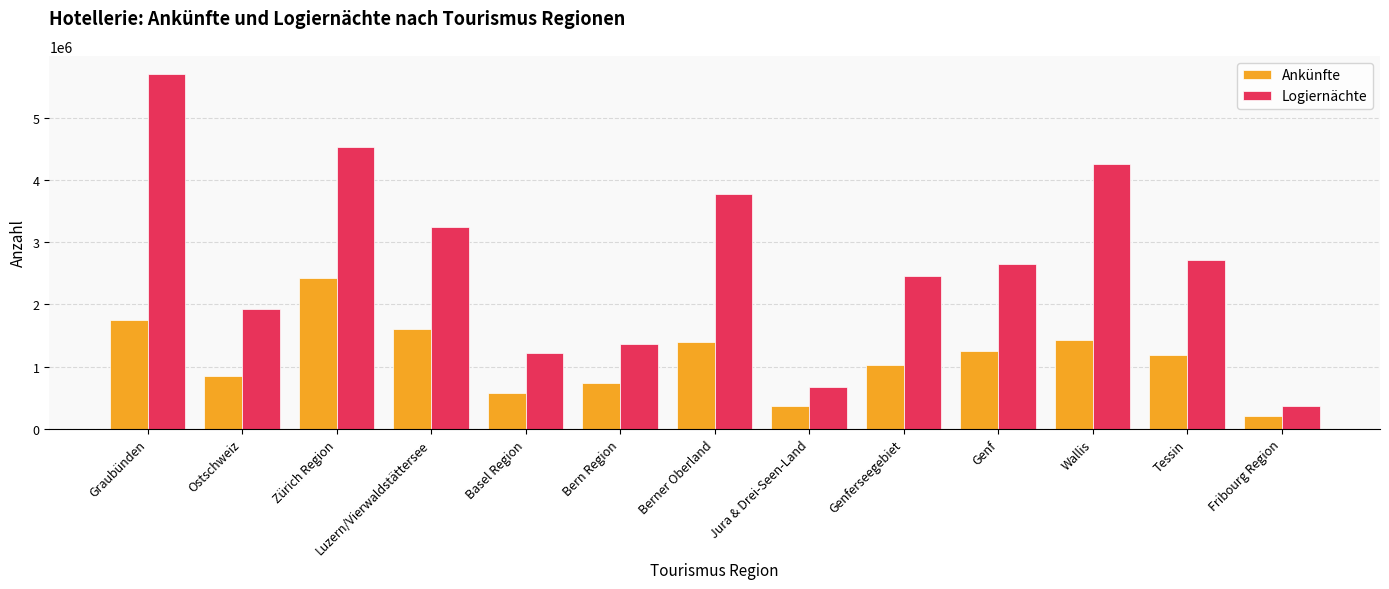

What is the difference between the Logiernächte values at Genferseegebiet and Bern Region?

1096885